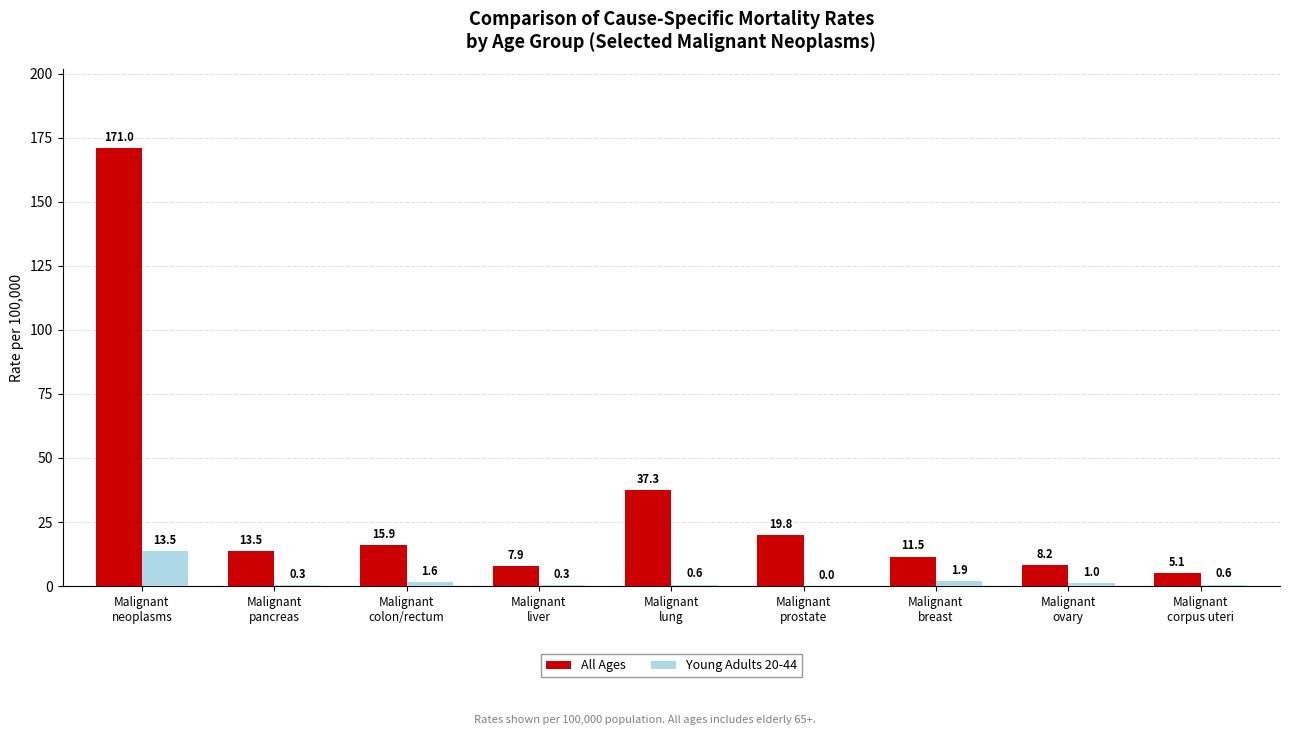

Where is Young Adults 20-44 nearest to the value 6?

Malignant
breast